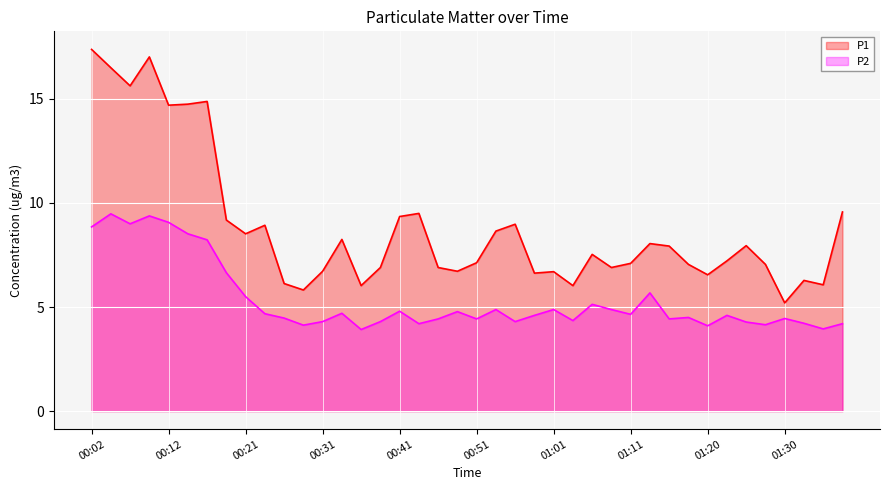

How many interior local valleys does the P2 series have?

12